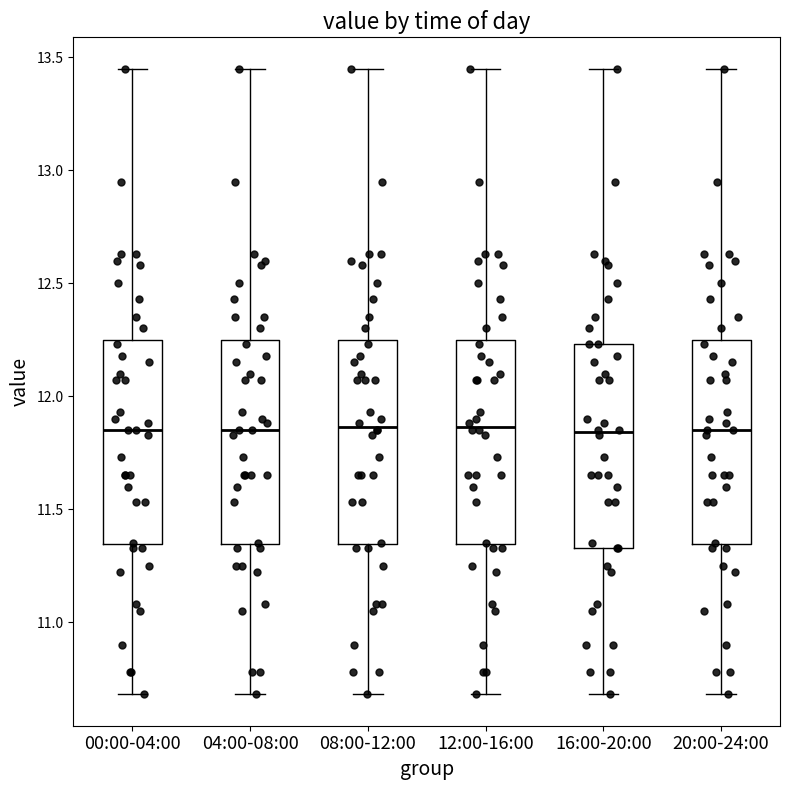

Reading left to right, read every box against the y-axis: the position of its median line, the range the box covers, and the ends of its whiskers. The values are not printed on the chart, so give them approximately, as read against the axis.

00:00-04:00: median 11.85, box 11.35 to 12.25, whiskers 10.70 to 13.45
04:00-08:00: median 11.85, box 11.35 to 12.25, whiskers 10.70 to 13.45
08:00-12:00: median 11.85, box 11.35 to 12.25, whiskers 10.70 to 13.45
12:00-16:00: median 11.85, box 11.35 to 12.25, whiskers 10.70 to 13.45
16:00-20:00: median 11.85, box 11.35 to 12.25, whiskers 10.70 to 13.45
20:00-24:00: median 11.85, box 11.35 to 12.25, whiskers 10.70 to 13.45